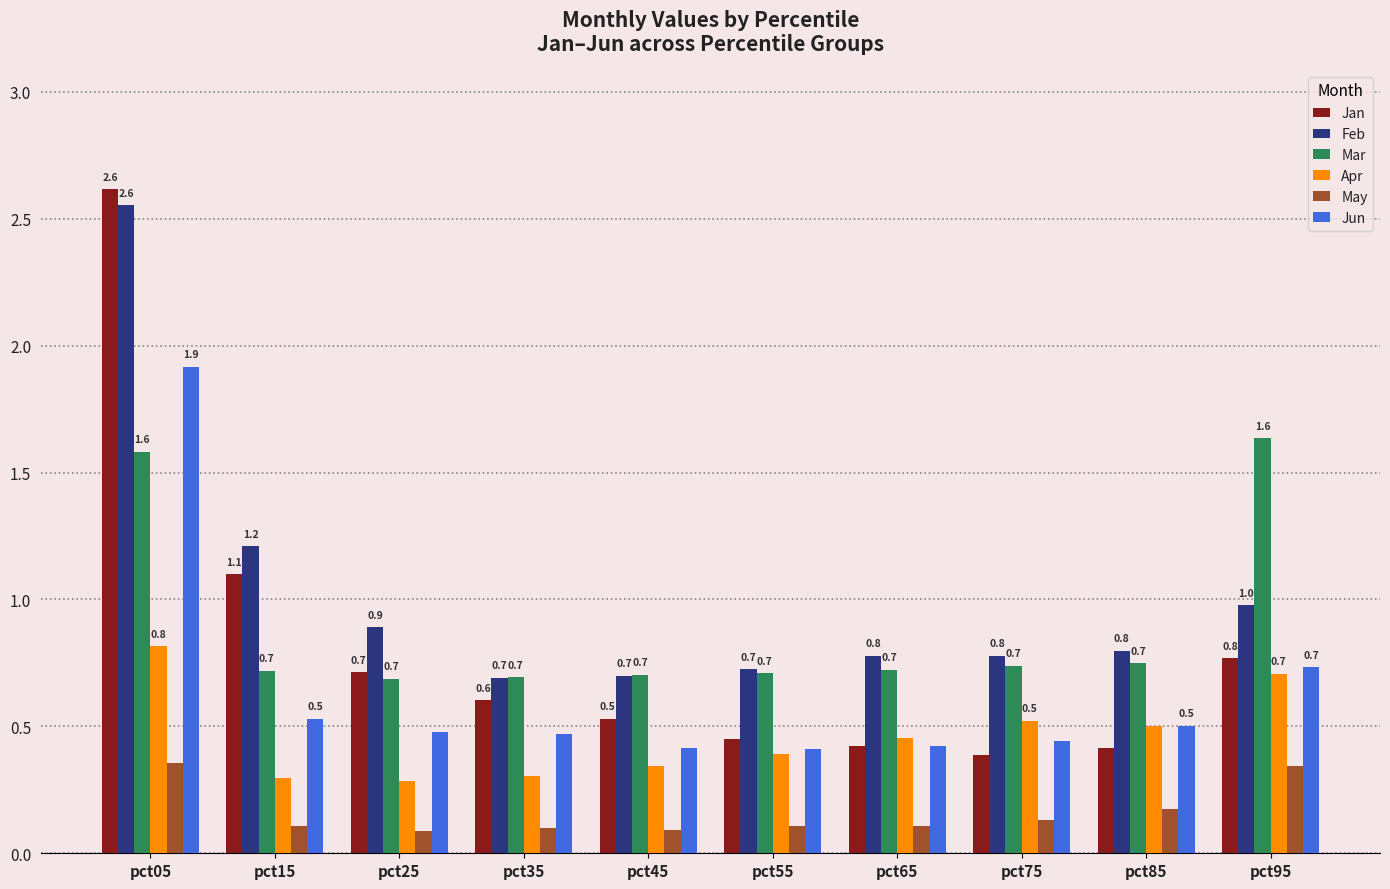

What is the spread (max minus min) of values at pct55?

0.6